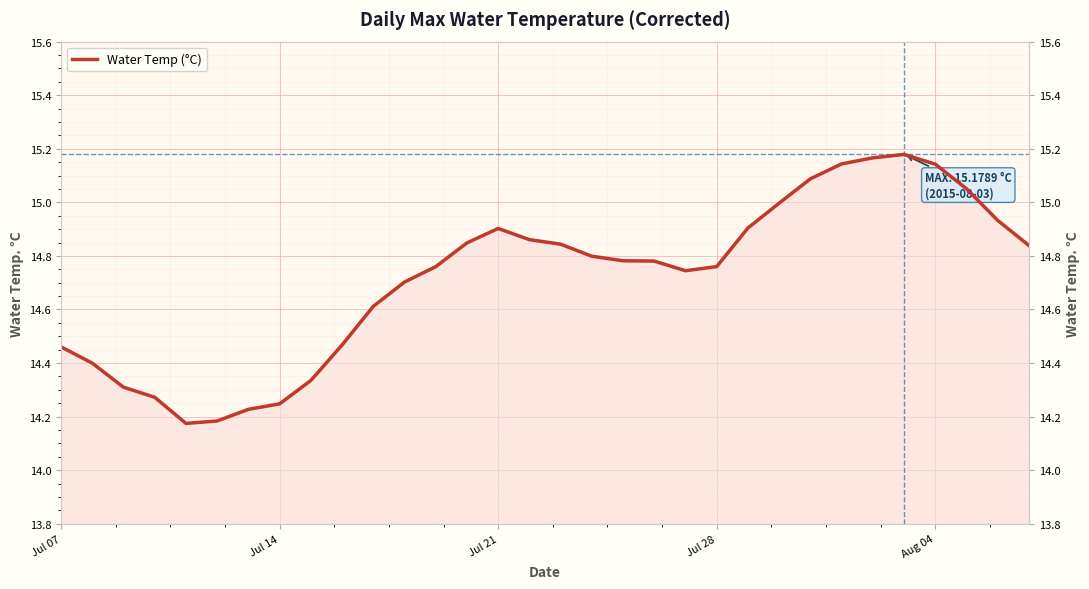

Reading left to right, extract all data points from this chart.

14.5	14.4	14.3	14.3	14.2	14.2	14.2	14.2	14.3	14.5	14.6	14.7	14.8	14.8	14.9	14.9	14.8	14.8	14.8	14.8	14.7	14.8	14.9	15.0	15.1	15.1	15.2	15.2	15.1	15.1	14.9	14.8